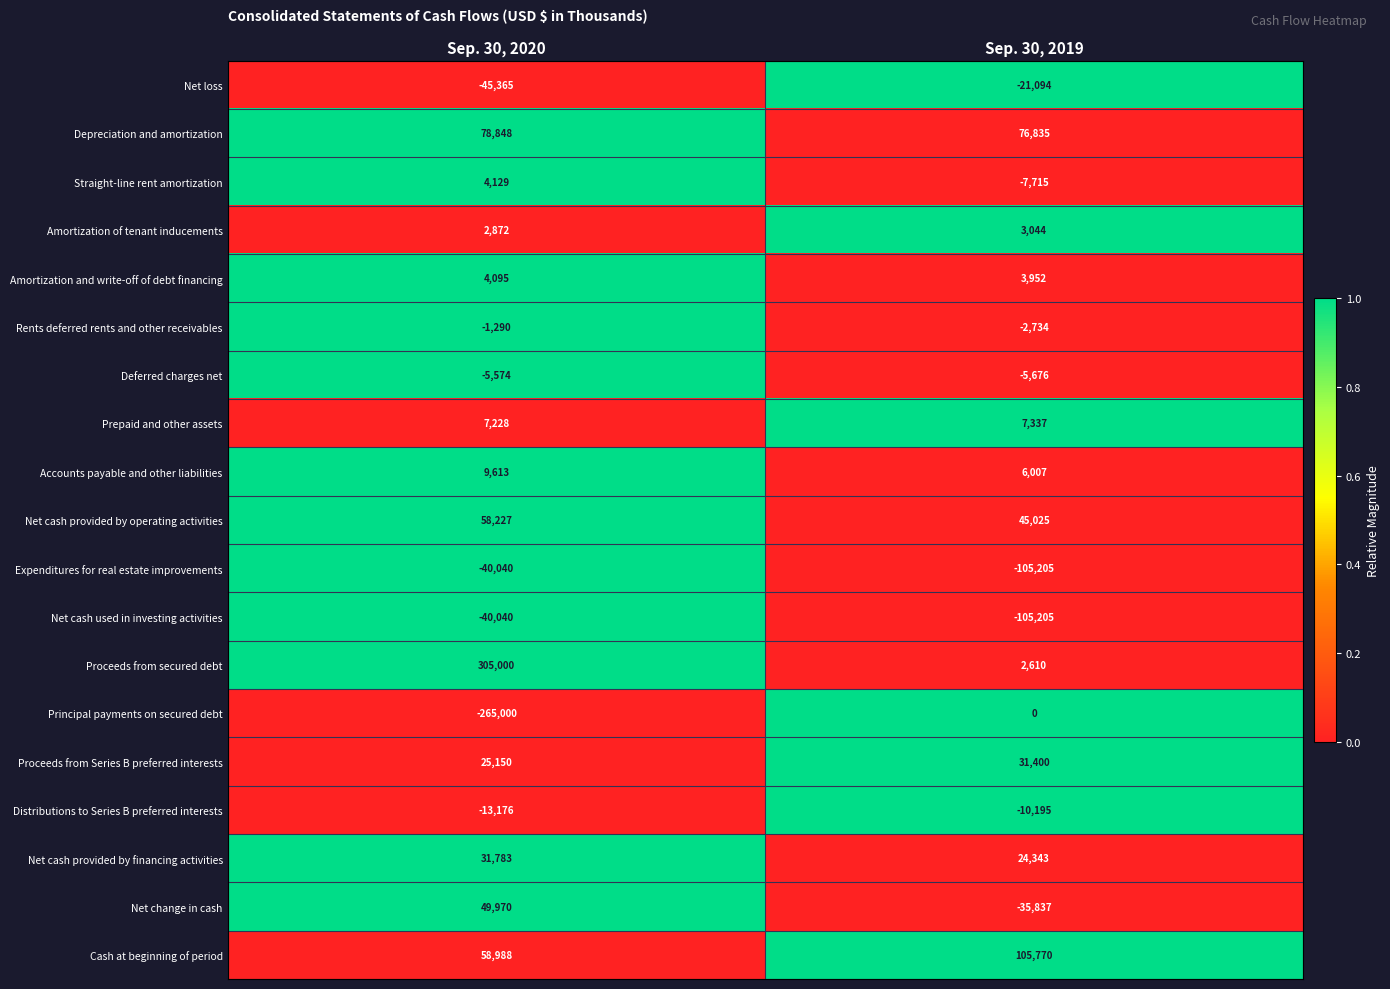

The value of Principal payments on secured debt at Sep. 30, 2019 is 0. True or false?

True